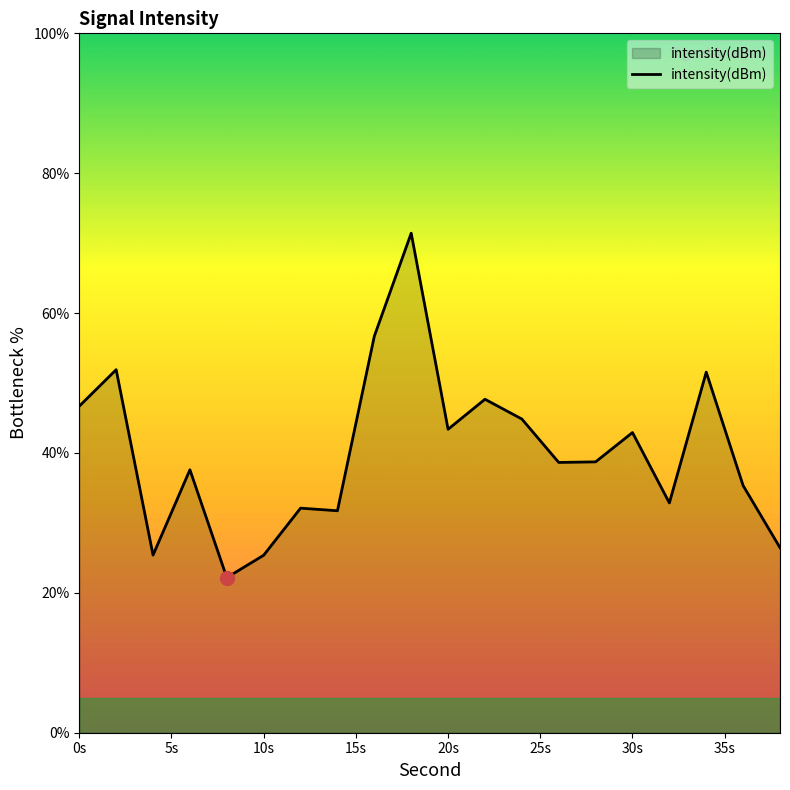

What is the difference between the maximum and minimum values?

49.2